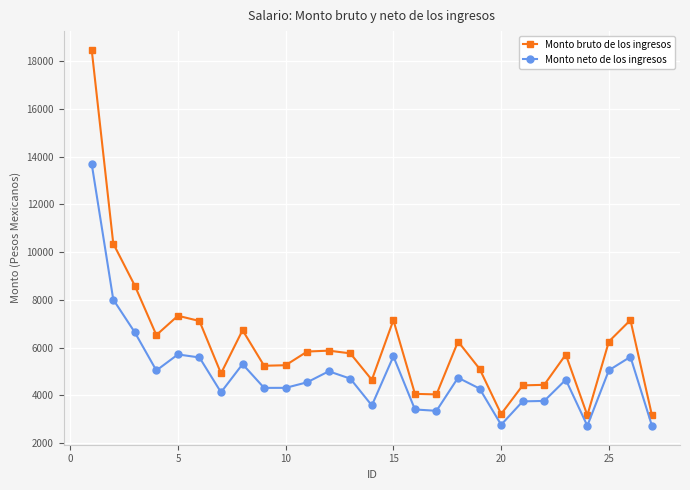

What is the difference between the maximum and minimum values in the Monto neto de los ingresos series?

10973.0